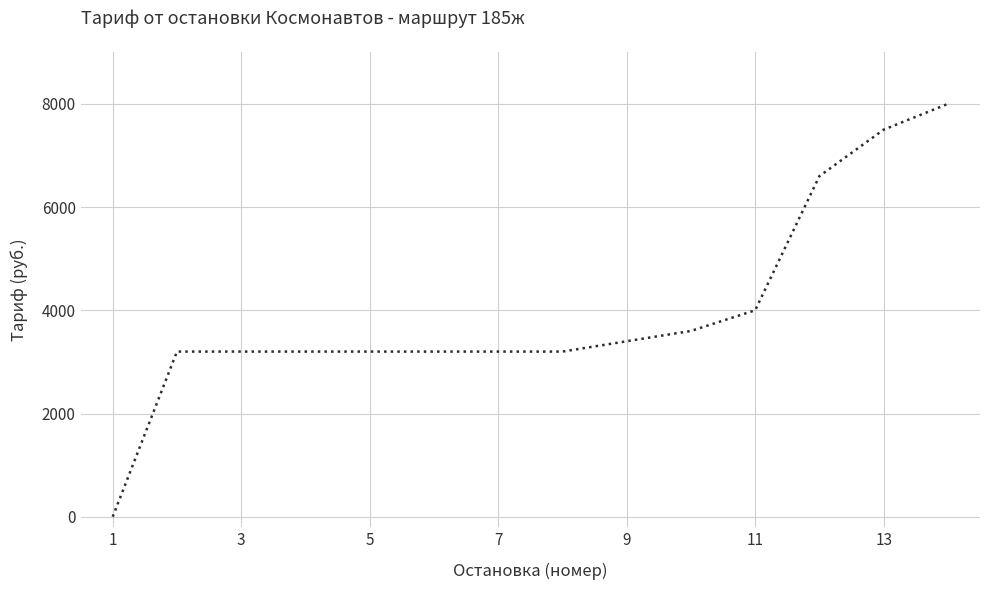

What is the difference between the maximum and minimum values?

8000